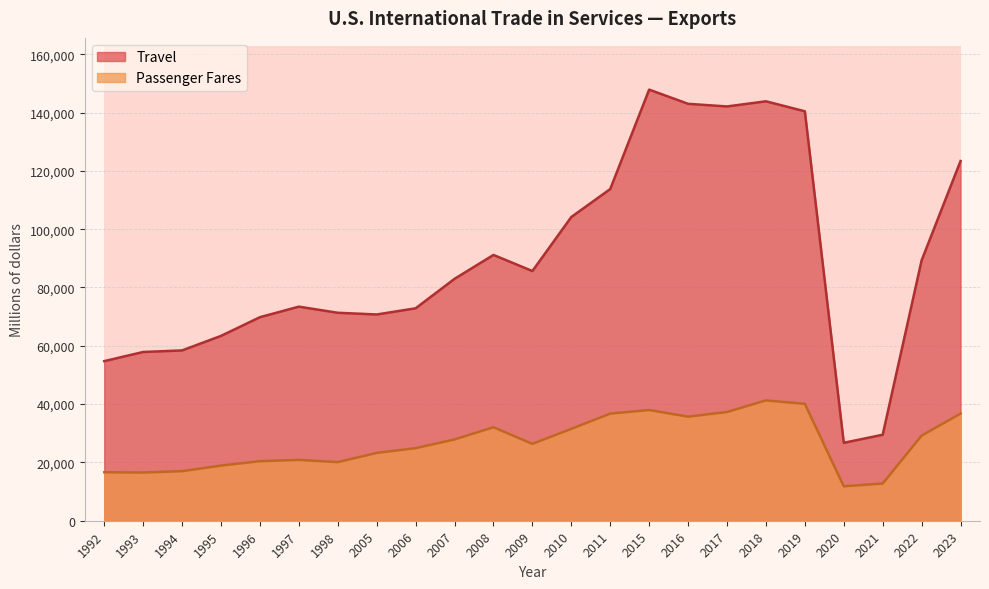

At which category is the sum across all series the highest?

2015